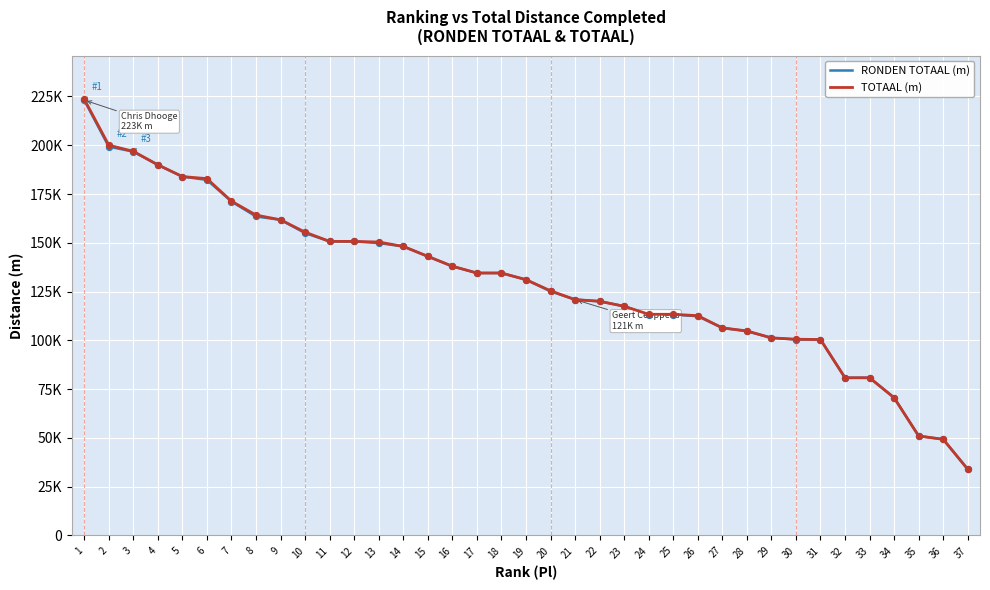

Is this an area chart (filled region under the line)?

No